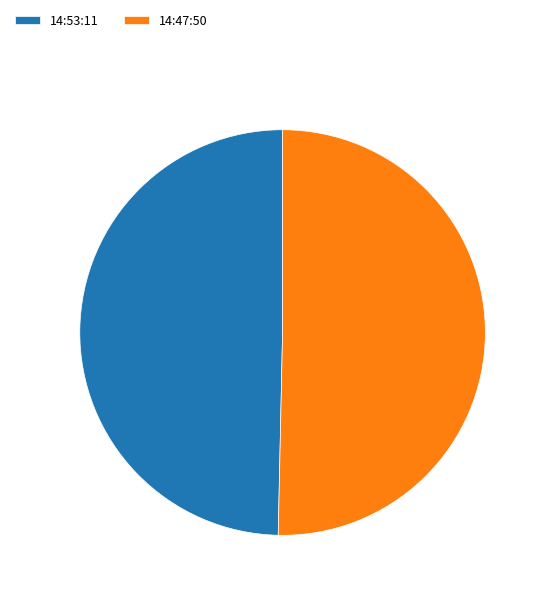

Is there any slice that represents more than half of the pie?

Yes